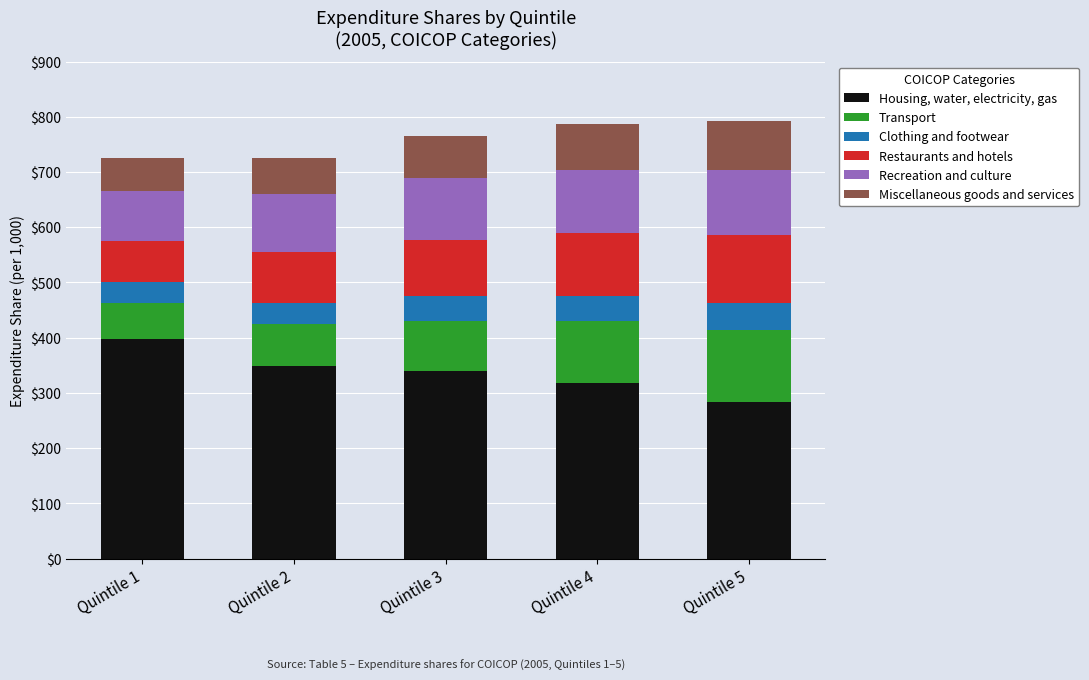

What is the minimum value for Housing, water, electricity, gas?

284